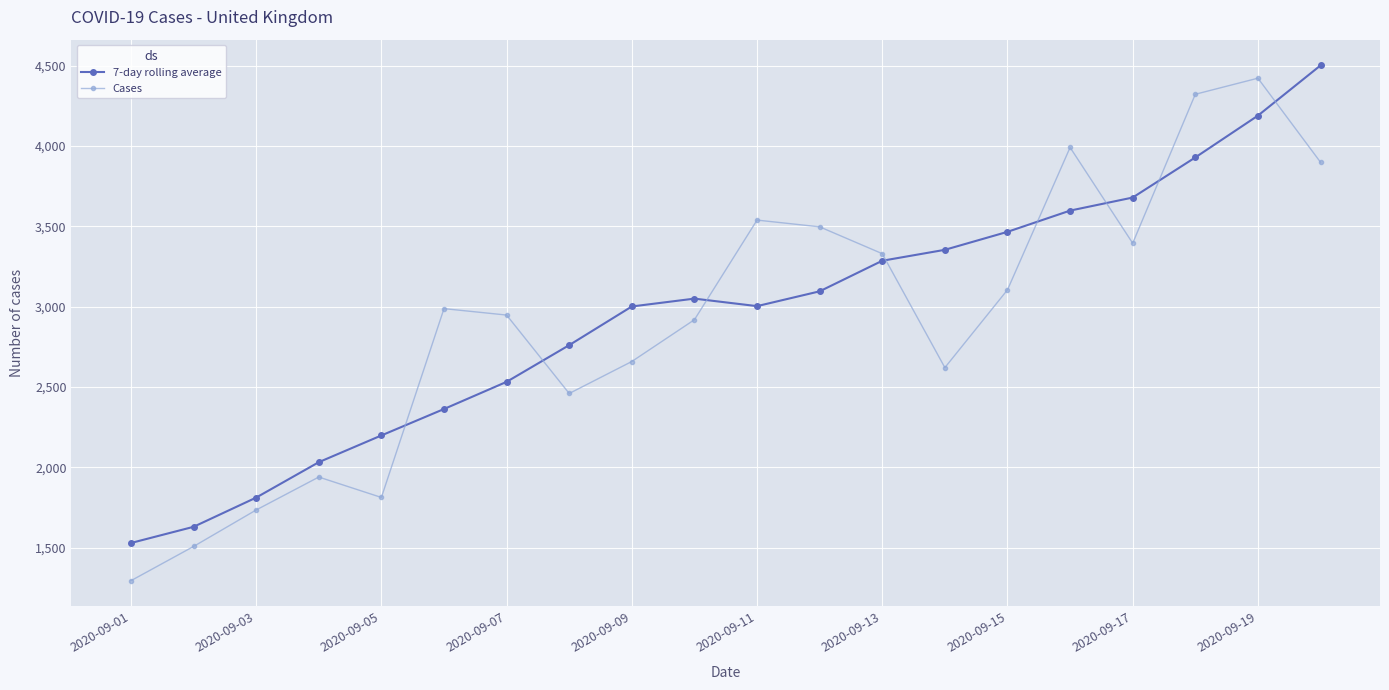

What are all the series names shown in the legend?

7-day rolling average, Cases